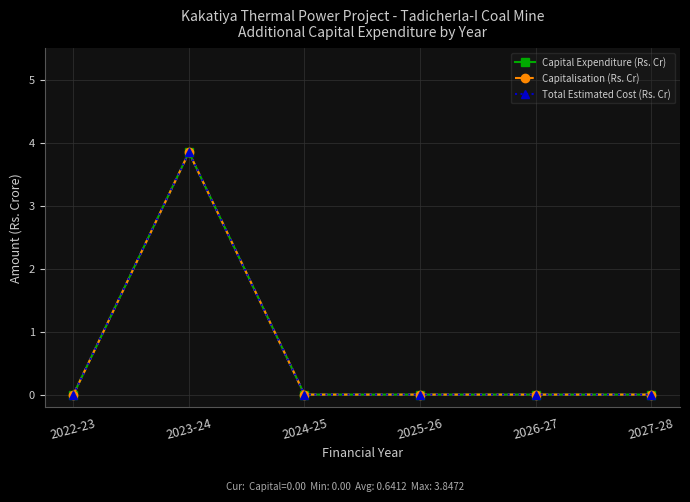

True or false: Total Estimated Cost (Rs. Cr) has a value of -2.3 at 2026-27.

False